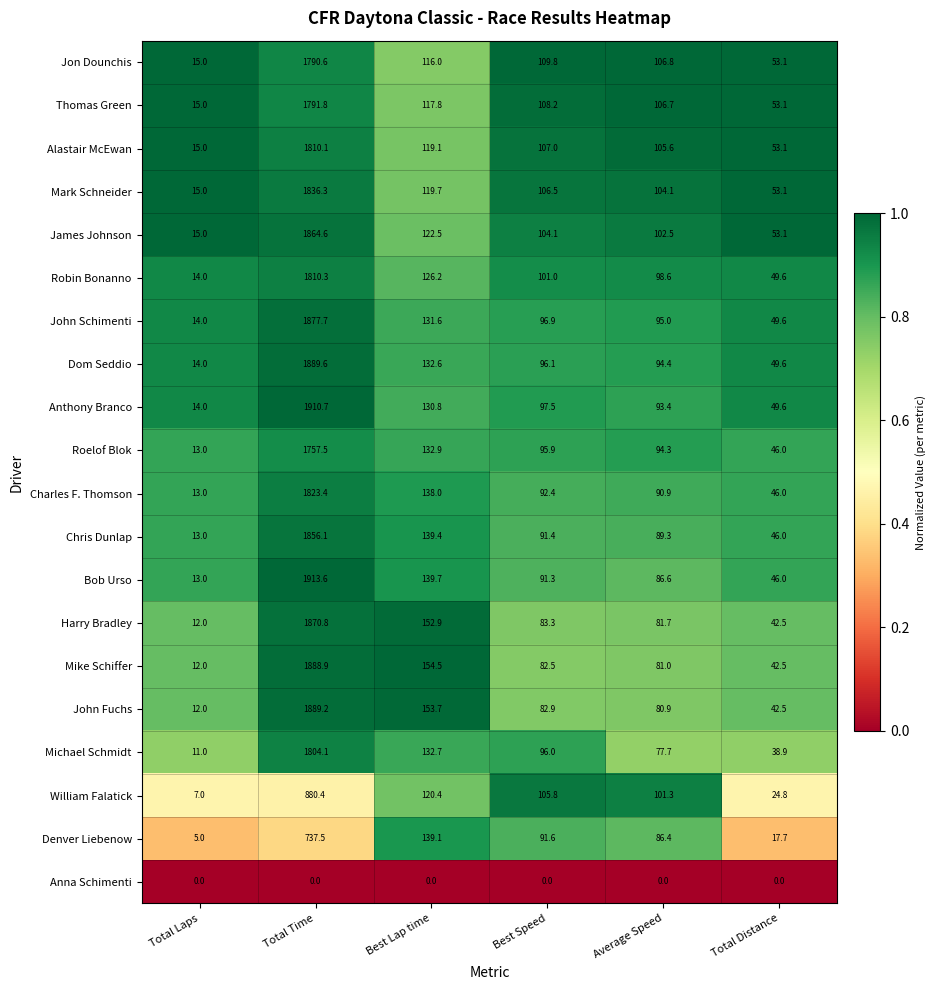

Which category has the highest value in the Thomas Green series?

Total Time